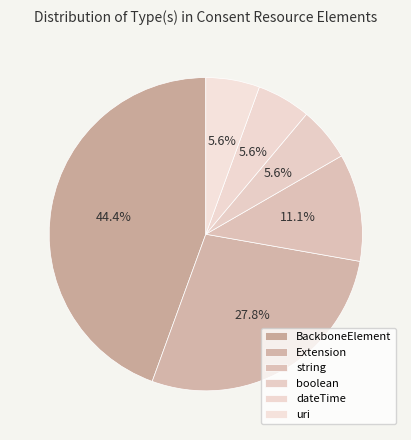

True or false: boolean accounts for 1% of the total.

False